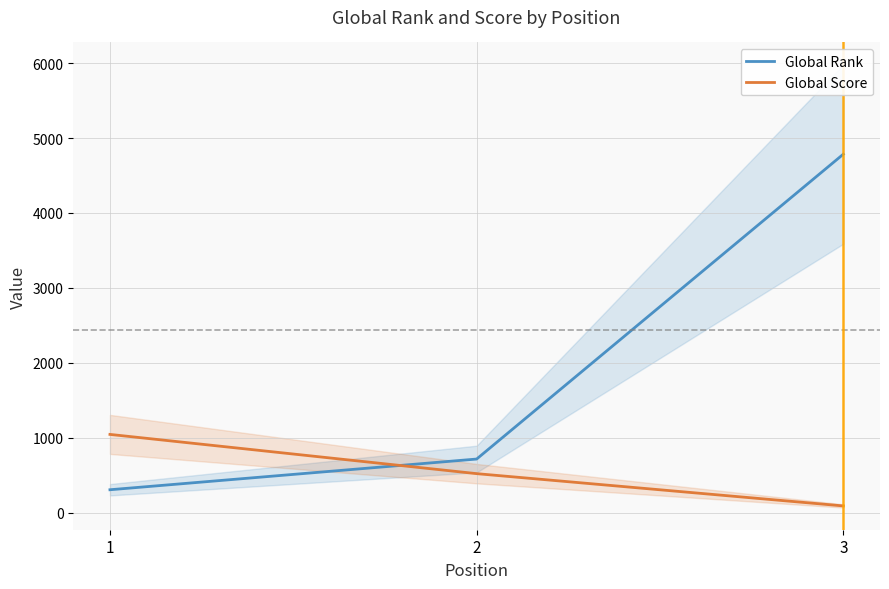

What is the sum of all Global Score values?

1650